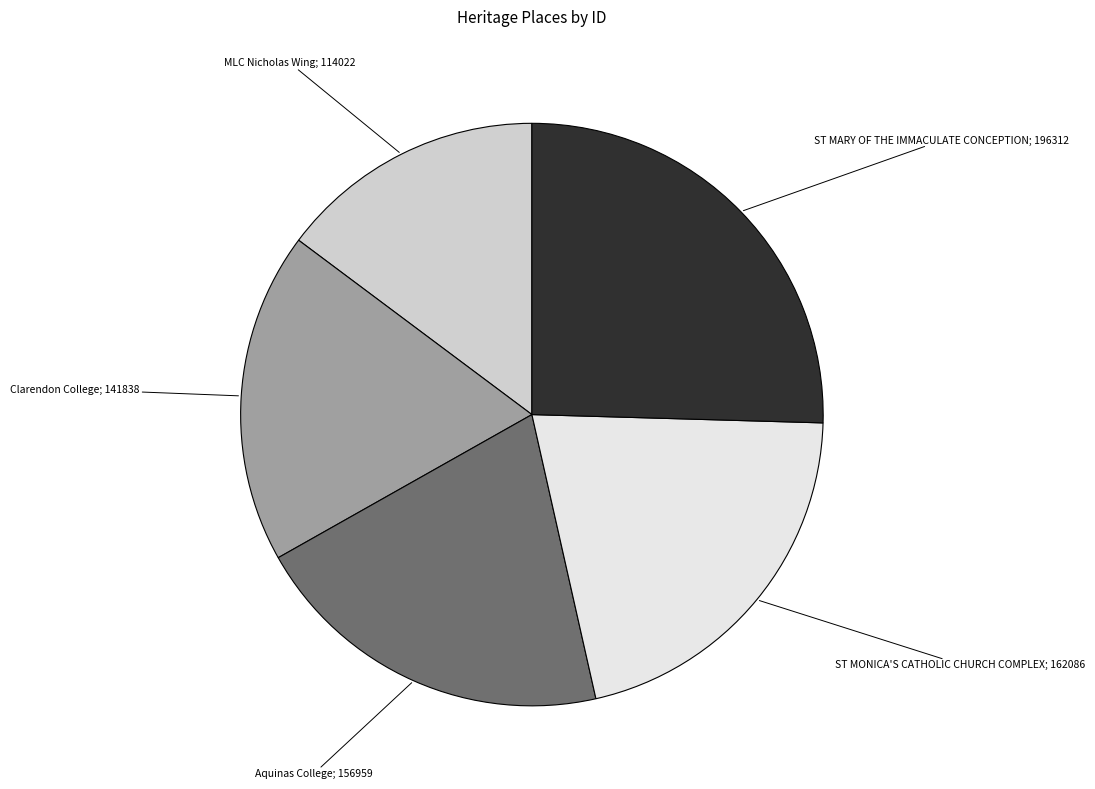

Is there any slice that represents more than half of the pie?

No